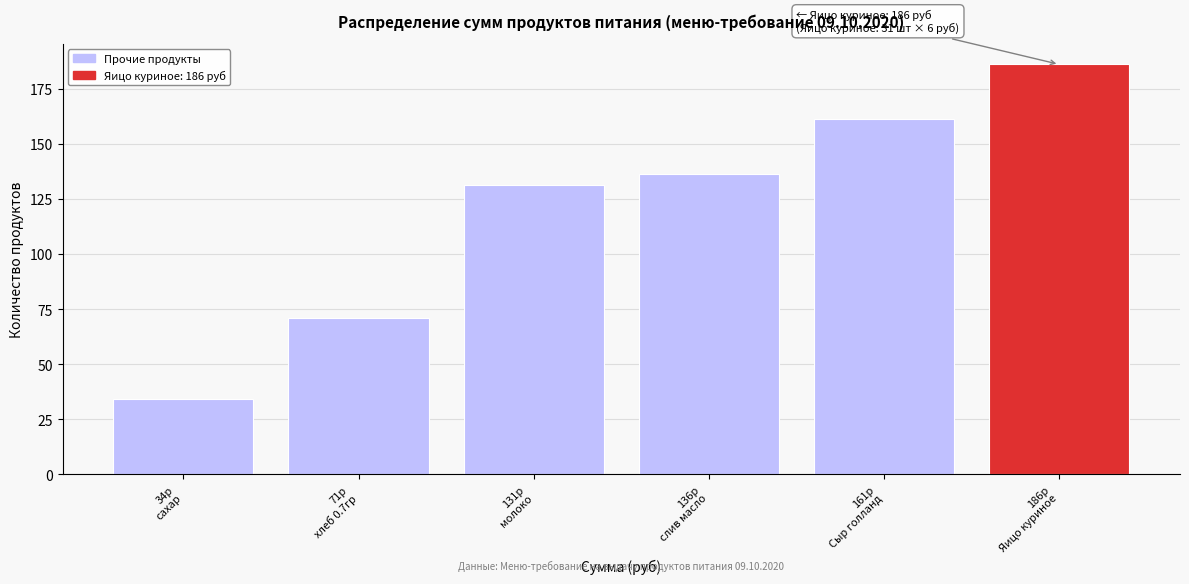

Reading left to right, extract all data points from this chart.

34.1	70.9	131.1	136.1	161.2	186.0